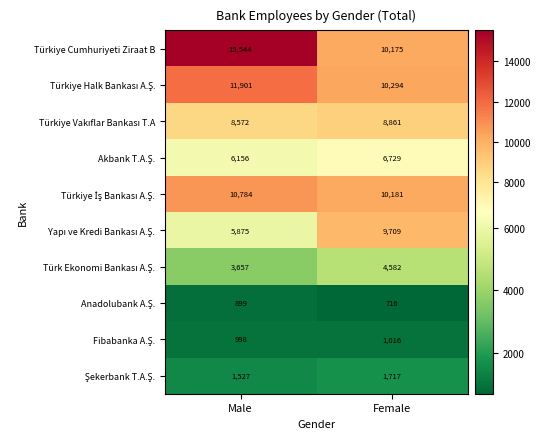

What is the total value across all series at Male?

65913